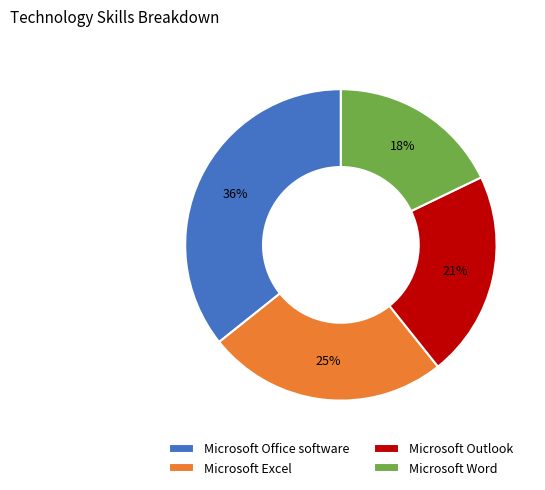

What percentage is the Microsoft Excel slice, to the nearest percent?

25%